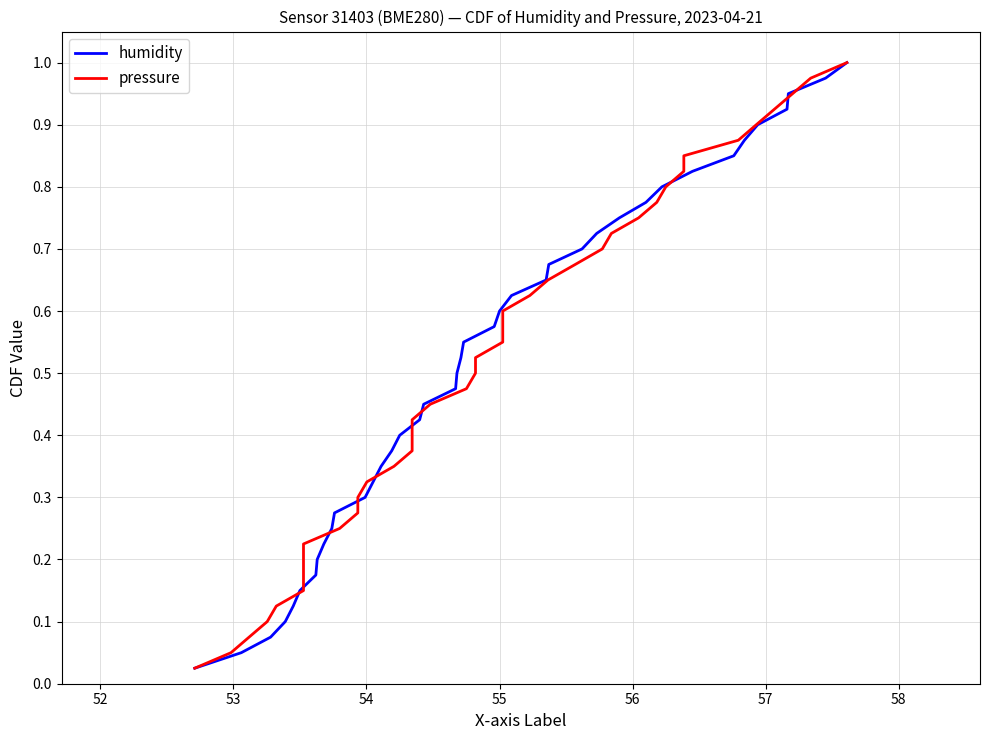

What are all the series names shown in the legend?

humidity, pressure